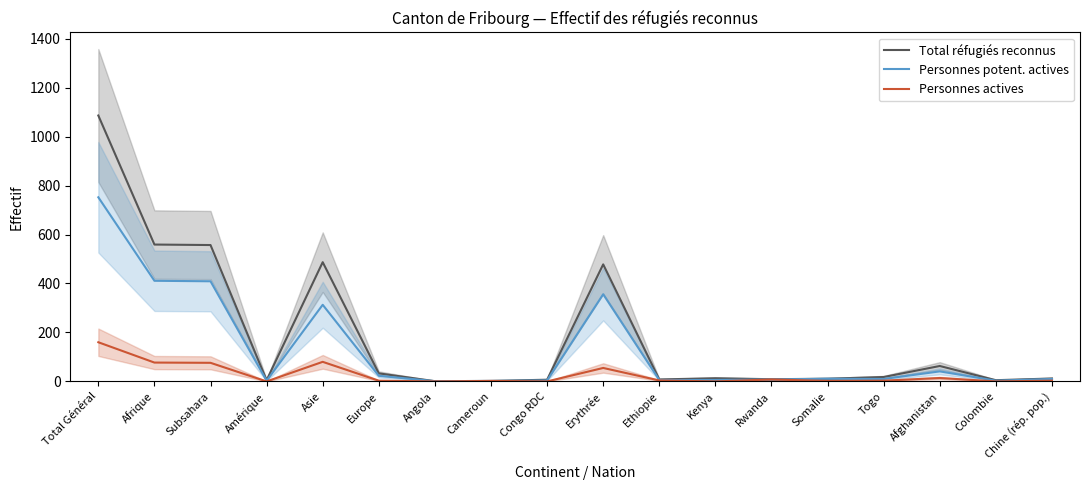

Where does the Total réfugiés reconnus series first go above 13?

Total Général